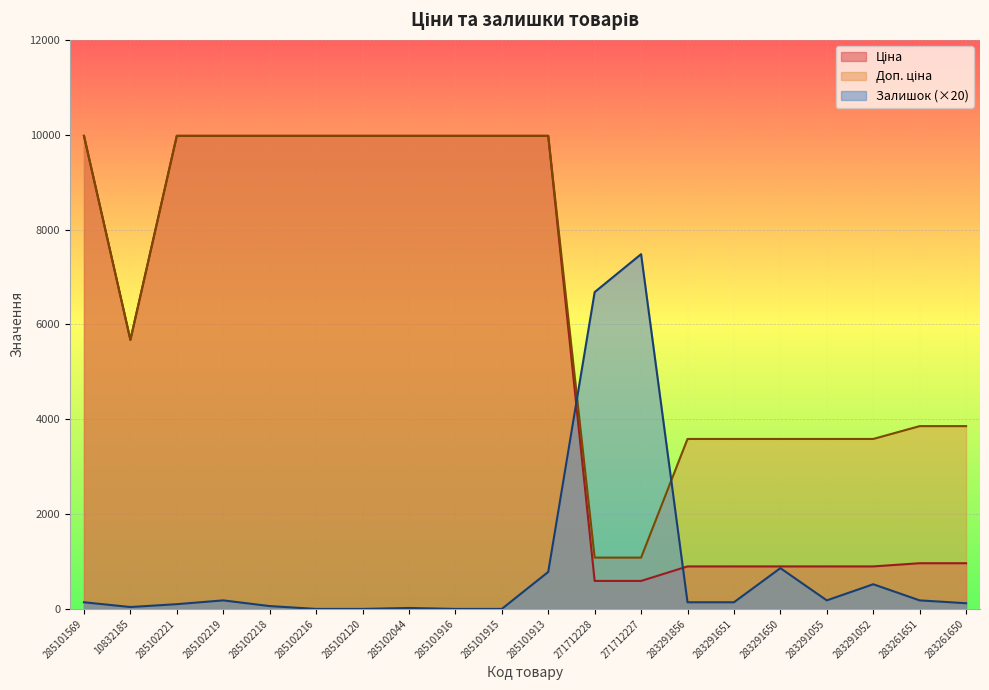

Read the Ціна value at 285102218.

9975.0